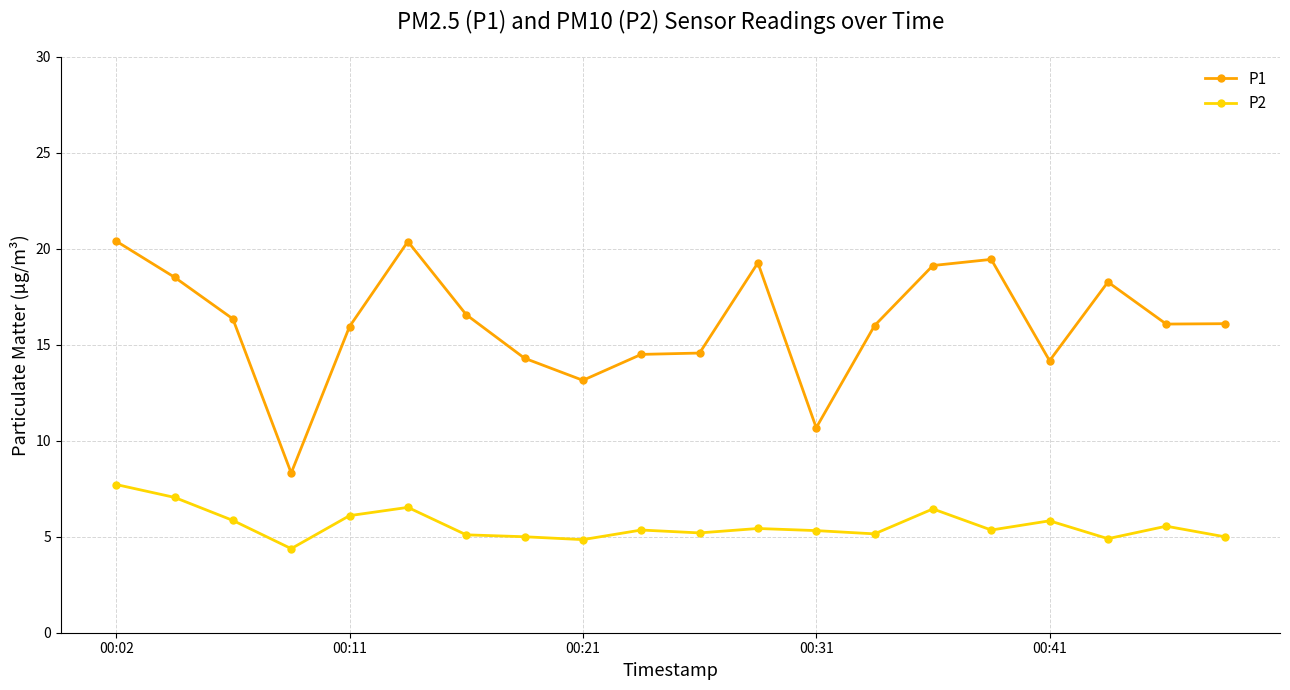

What is the value of the P2 point at the 13th from the left?

5.3